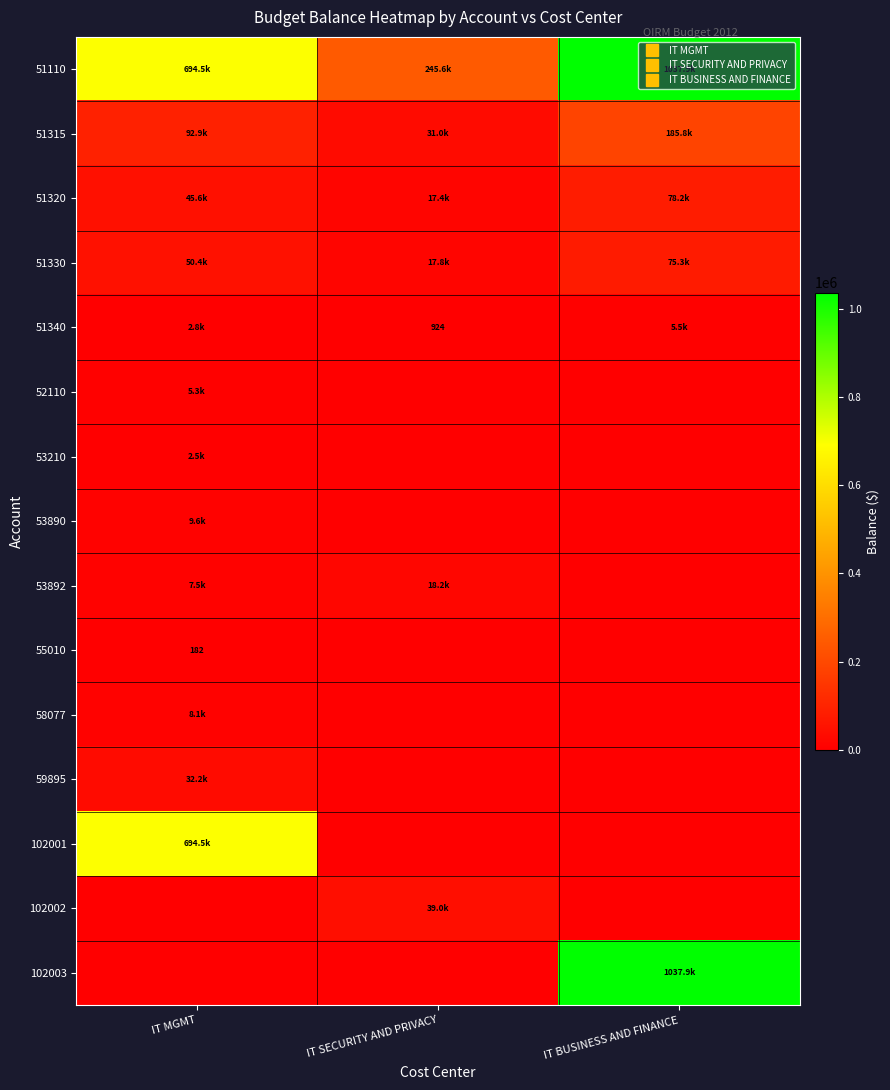

At which category is the sum across all series the highest?

IT BUSINESS AND FINANCE